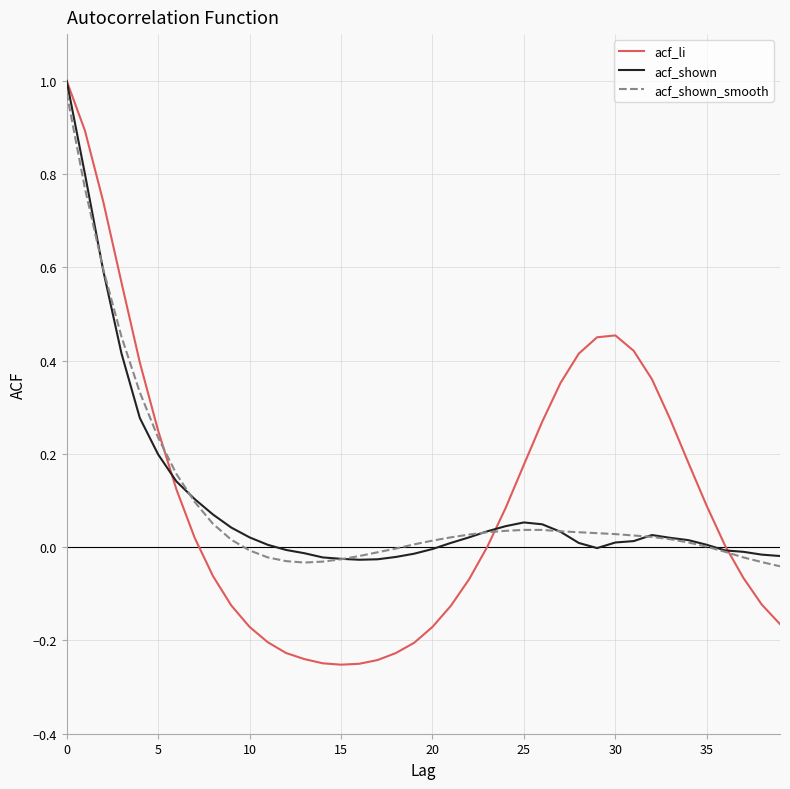

In acf_shown_smooth, how many points are lower than both neighbors (excluding endpoints)?

1